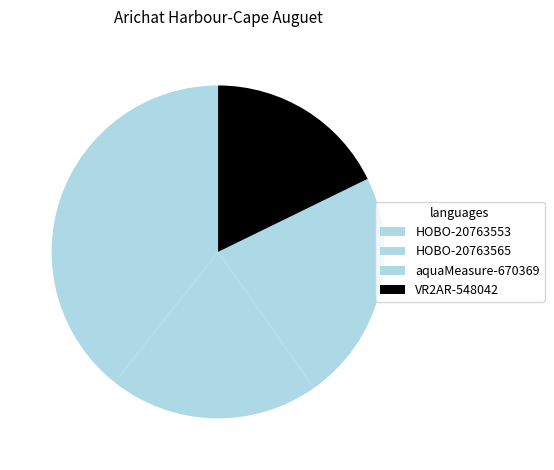

What is the change in value from HOBO-20763553 to HOBO-20763565?

-9.4